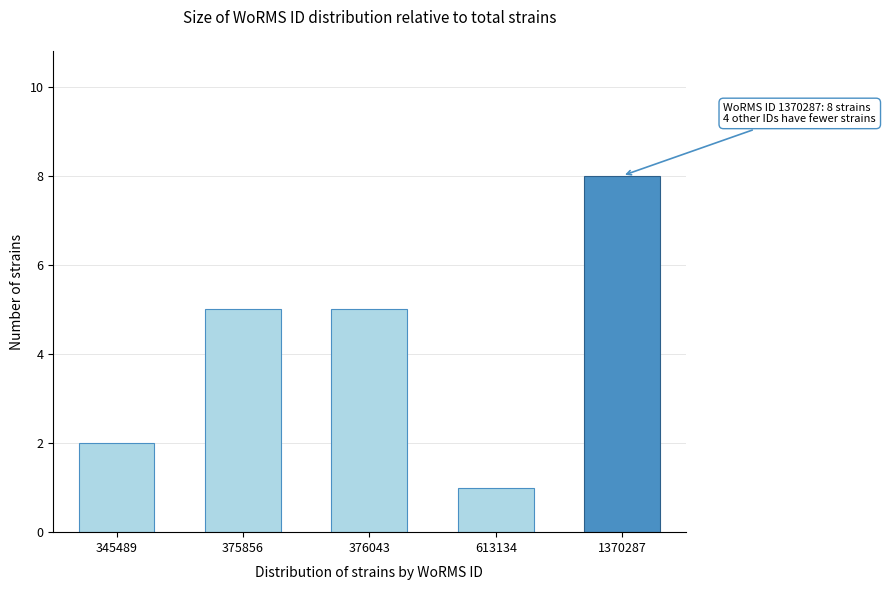

Reading left to right, transcribe all the data shown in this chart.

2	5	5	1	8